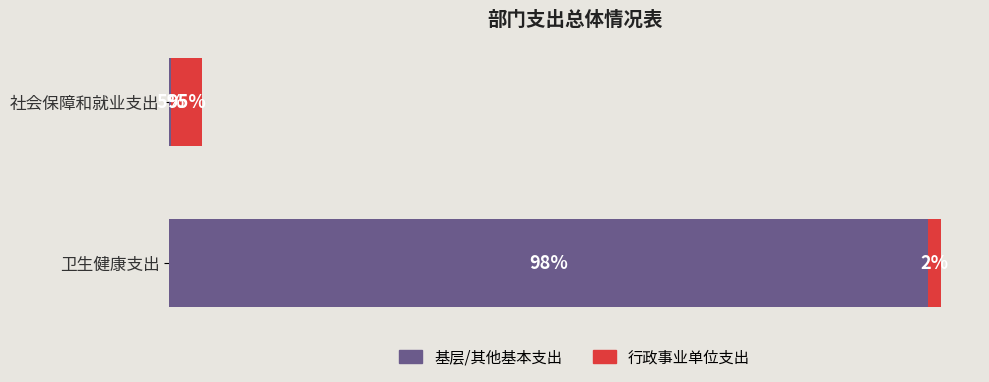

What is the sum of all 基层/其他基本支出 values?

1441045.4